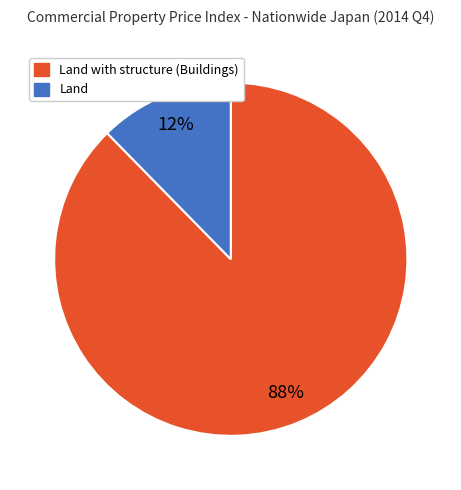

To the nearest percent, what is the average slice percentage?

50%